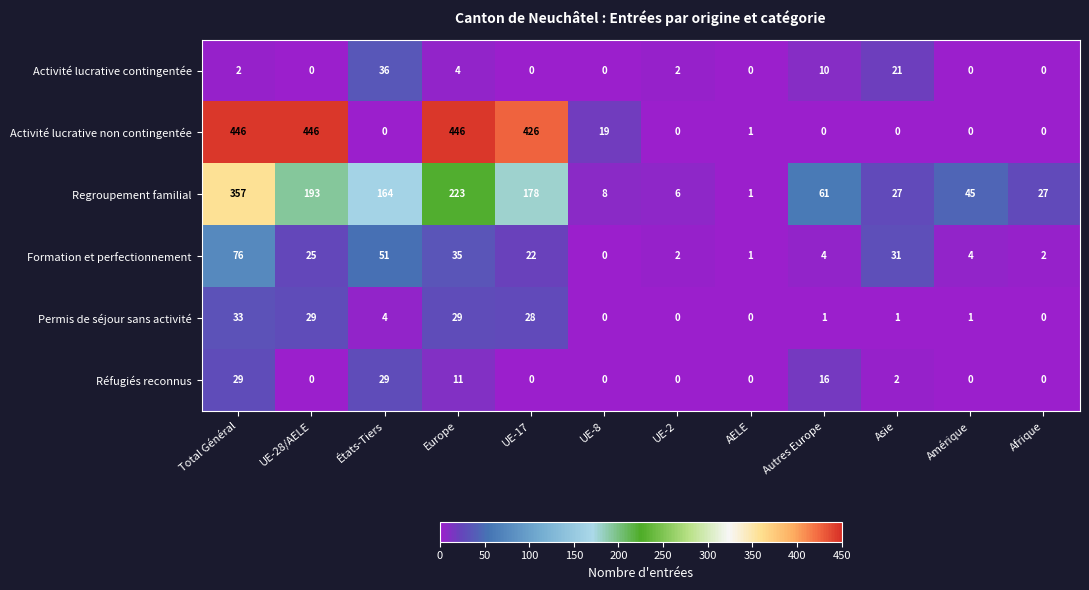

How many values in the Regroupement familial series are below 61?

6